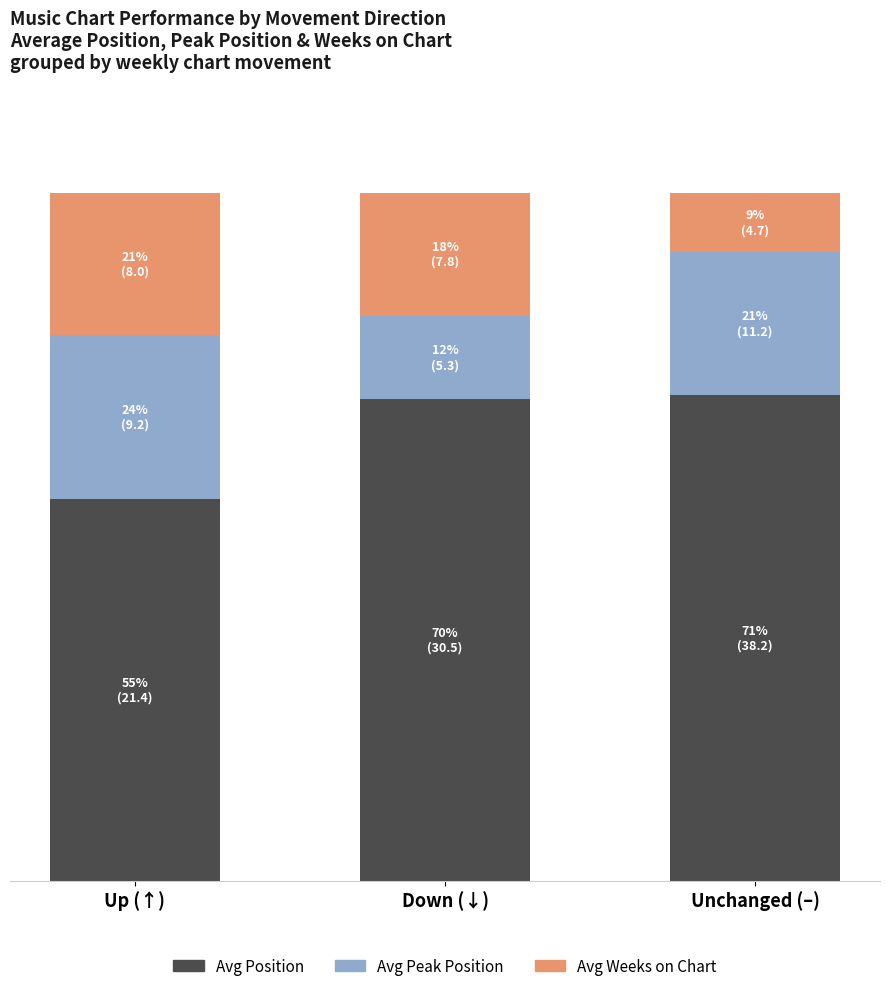

What is the sum of all Avg Position values?

196.0